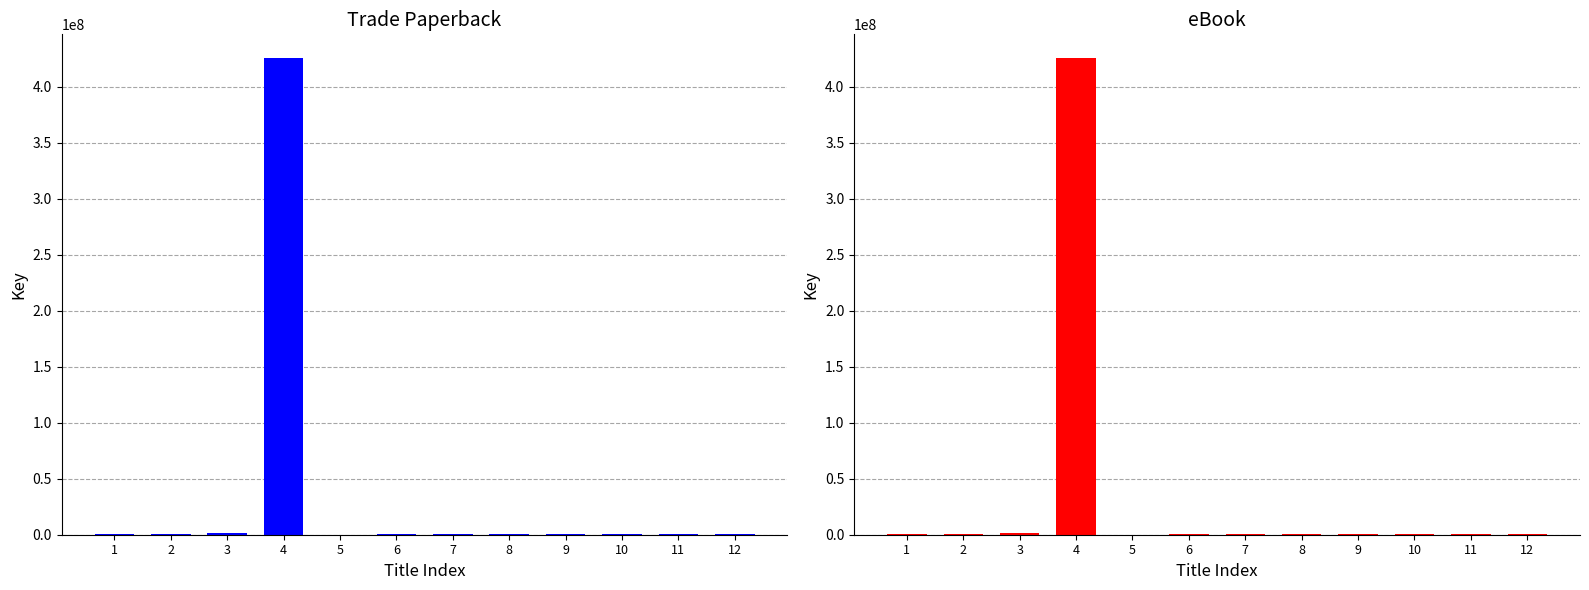

Which series has the largest total across all categories?

Trade Paperback